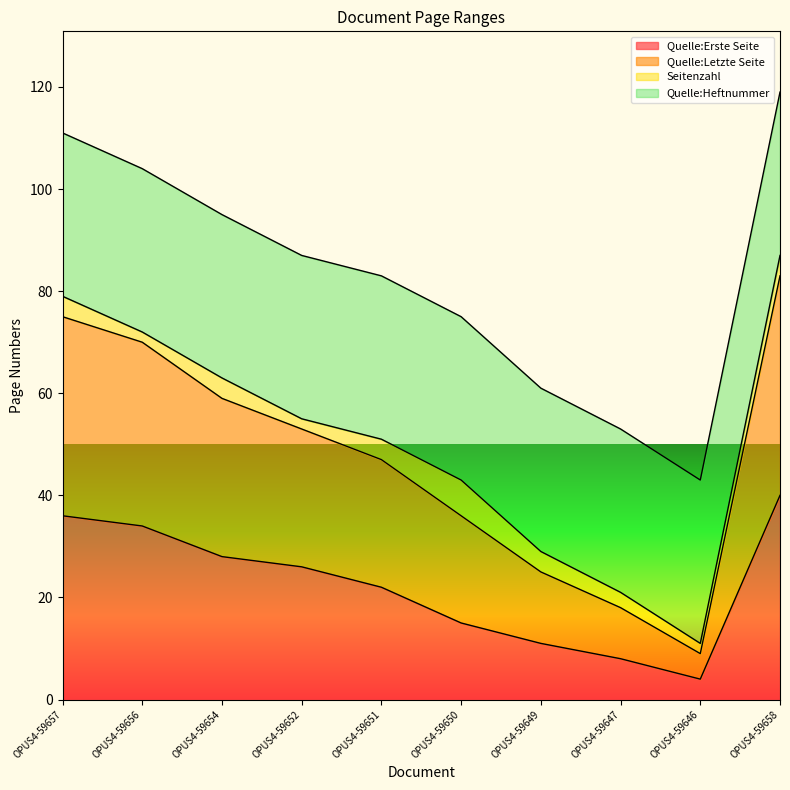

The value of Quelle:Erste Seite at OPUS4-59652 is 26. True or false?

True